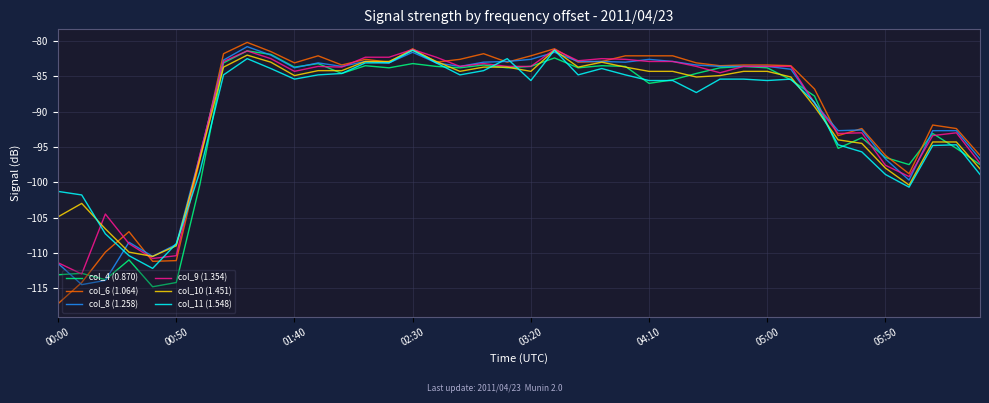

What is the lowest value of the col_10 (1.451) series?

-110.5